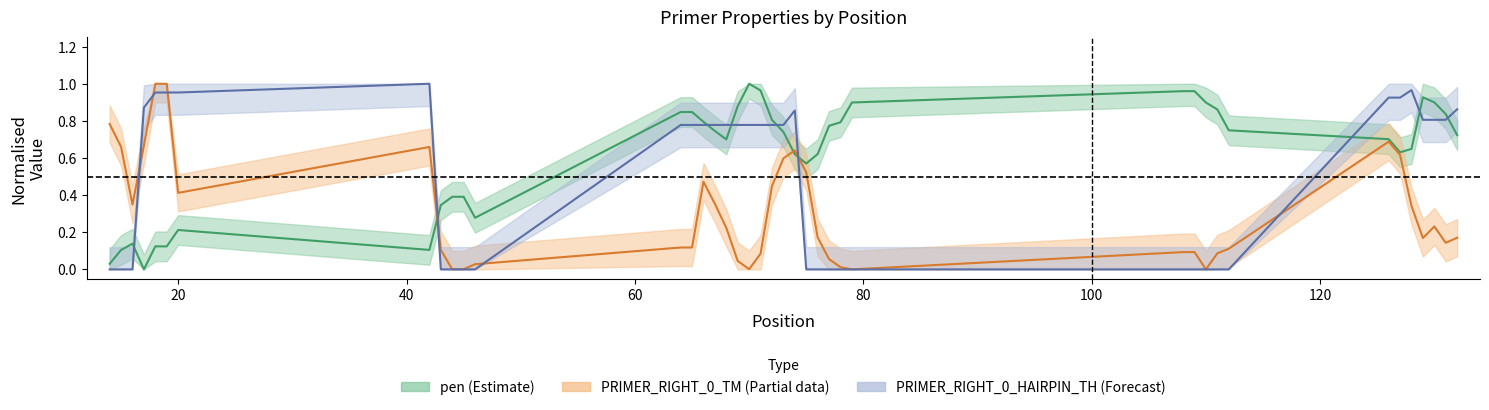

What is the maximum value shown in the chart?

1.0